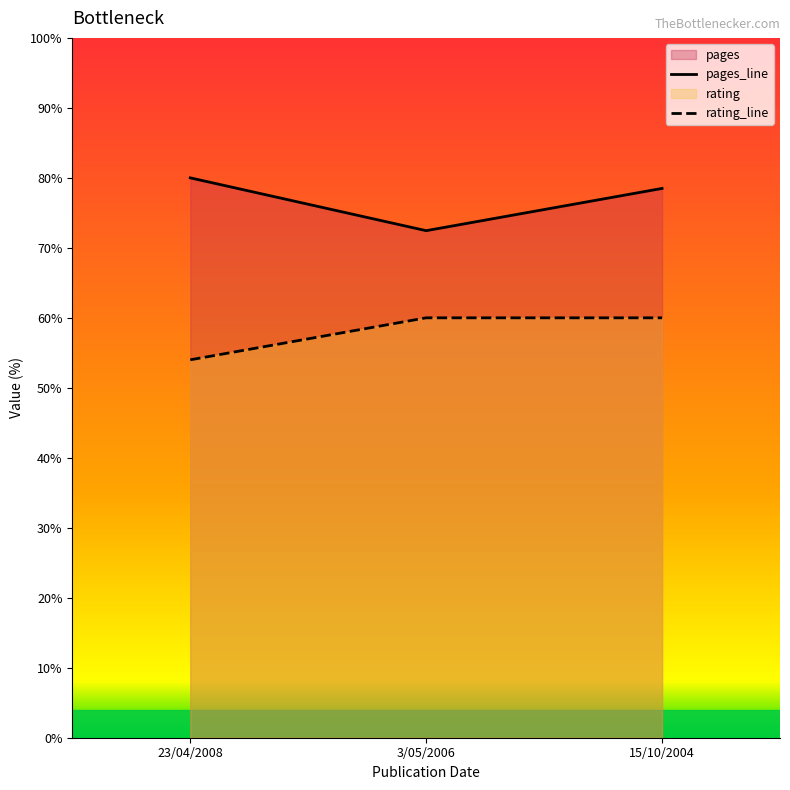

What is the minimum value shown in the chart?

54.0